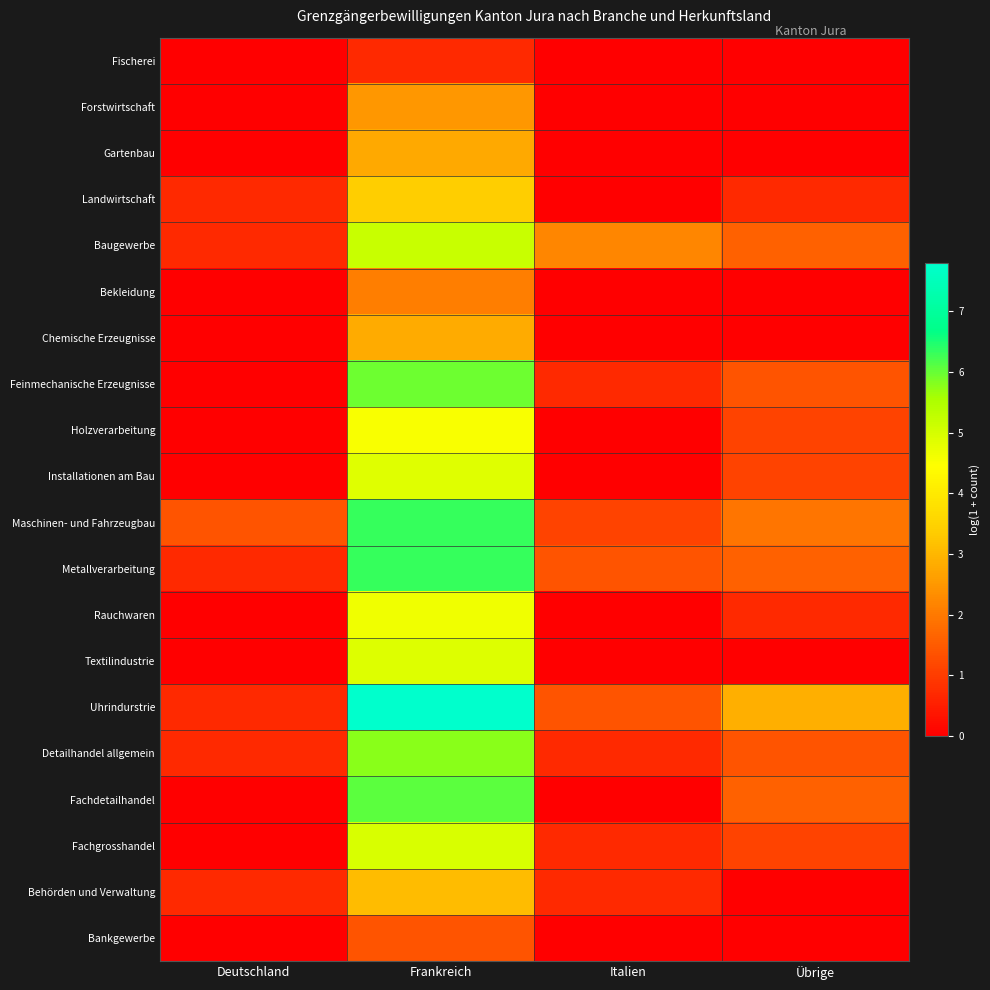

Which series has the largest total across all categories?

Uhrindurstrie